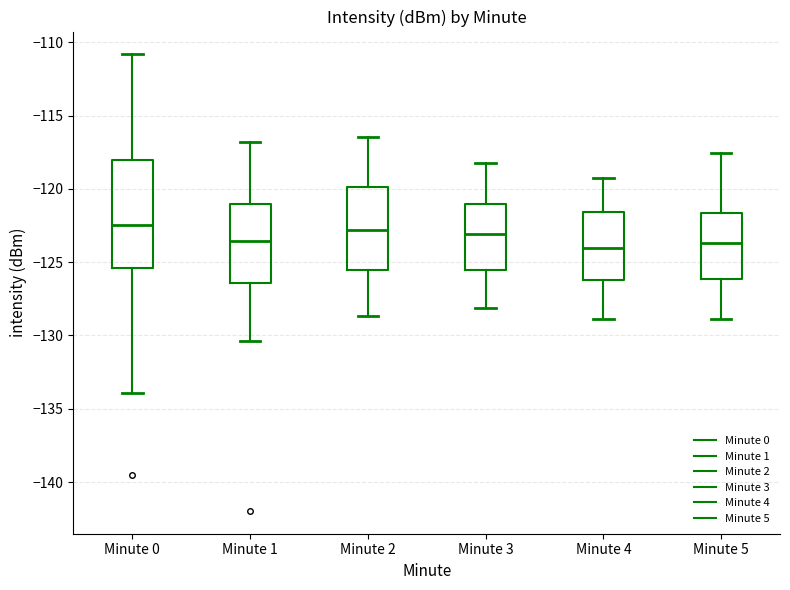

Reading left to right, read every box against the y-axis: the position of its median line, the range the box covers, and the ends of its whiskers. The values are not printed on the chart, so give them approximately, as read against the axis.

Minute 0: median -122.5, box -125.5 to -118.0, whiskers -134.0 to -111.0
Minute 1: median -123.5, box -126.5 to -121.0, whiskers -130.5 to -117.0
Minute 2: median -123.0, box -125.5 to -120.0, whiskers -128.5 to -116.5
Minute 3: median -123.0, box -125.5 to -121.0, whiskers -128.0 to -118.0
Minute 4: median -124.0, box -126.0 to -121.5, whiskers -129.0 to -119.0
Minute 5: median -123.5, box -126.0 to -121.5, whiskers -129.0 to -117.5